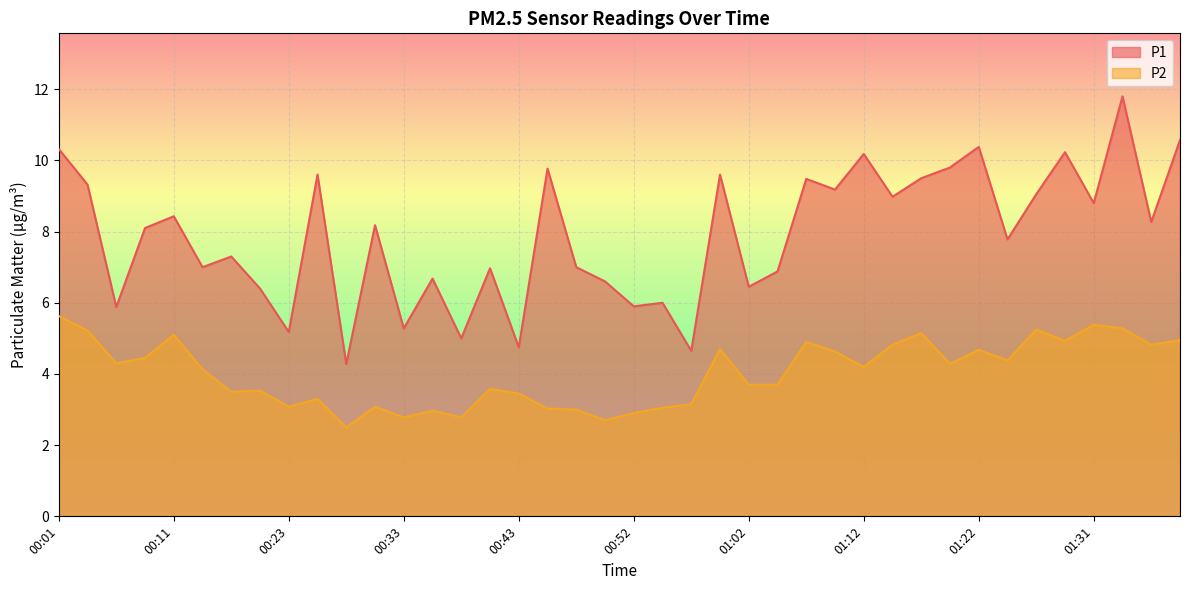

What is the lowest value of the P2 series?

2.5